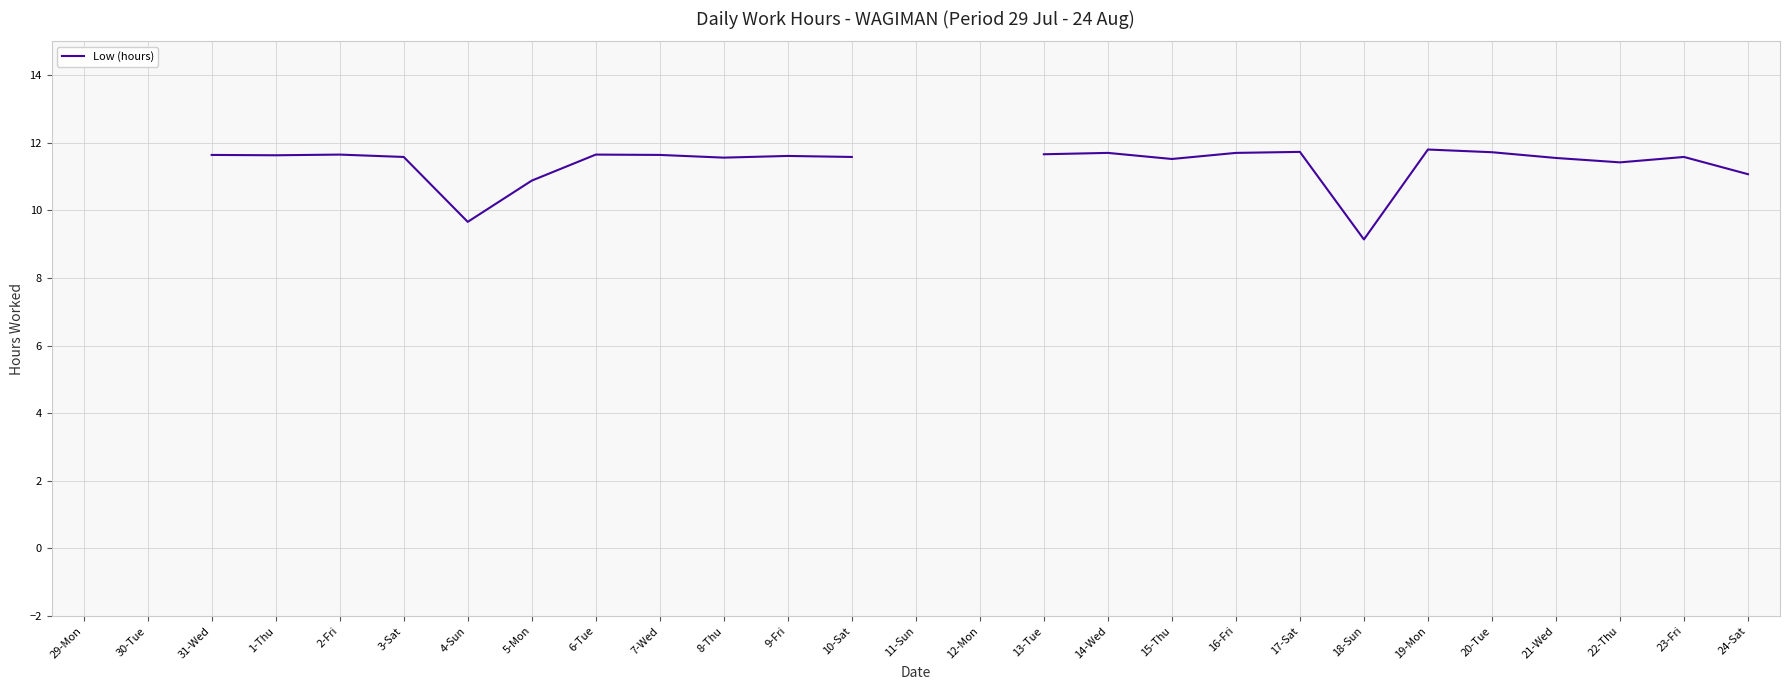

What position from the left is 14-Wed?

17